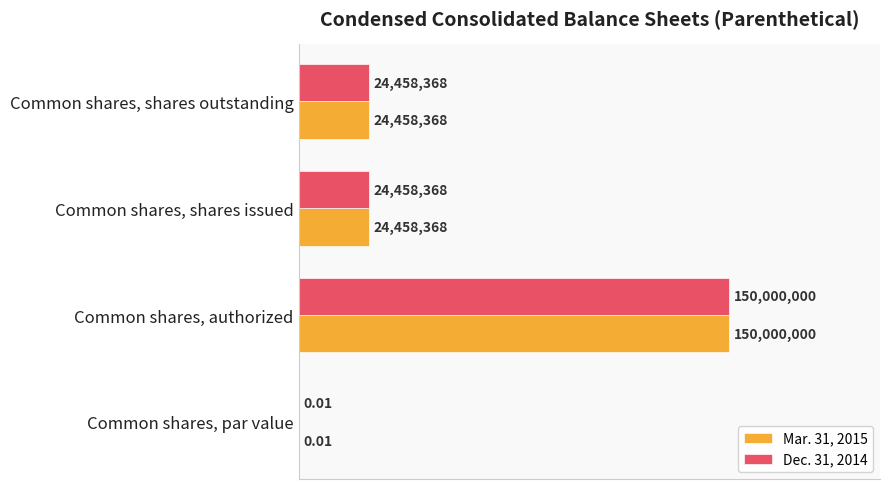

What are all the series names shown in the legend?

Mar. 31, 2015, Dec. 31, 2014